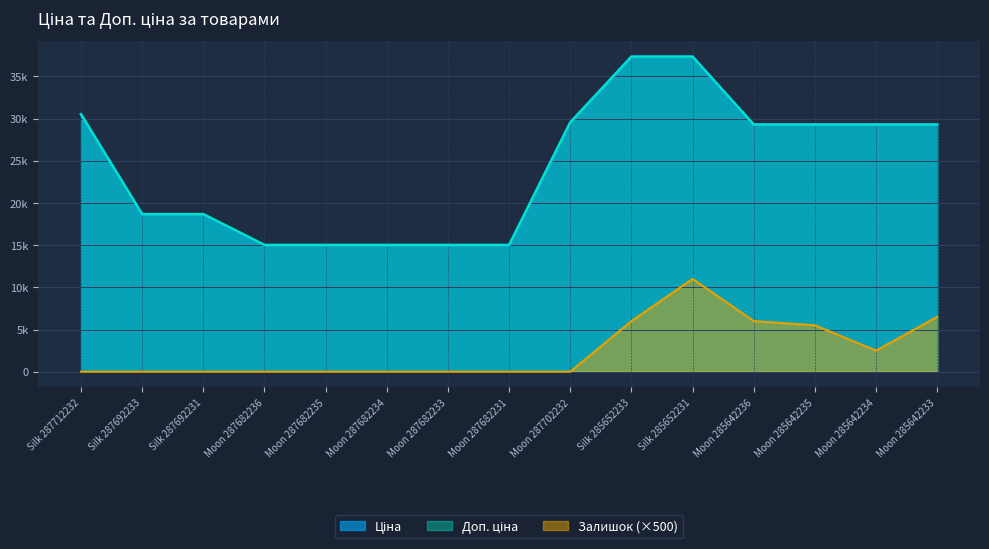

What is the label of the 13th point from the left?

Moon 285642235